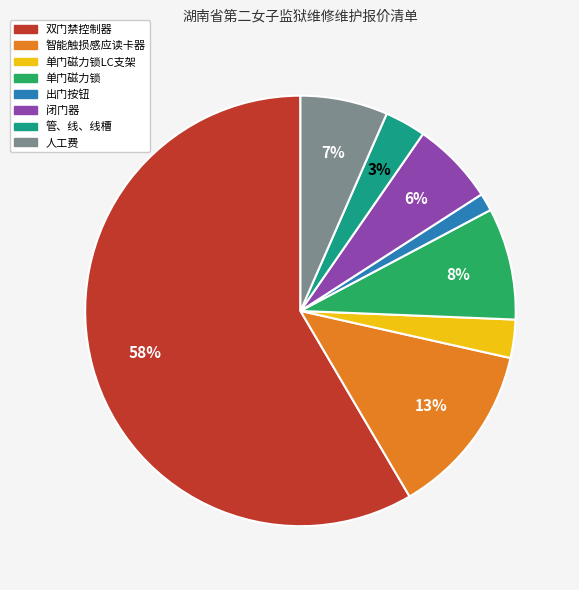

Is there a majority slice in this chart?

Yes